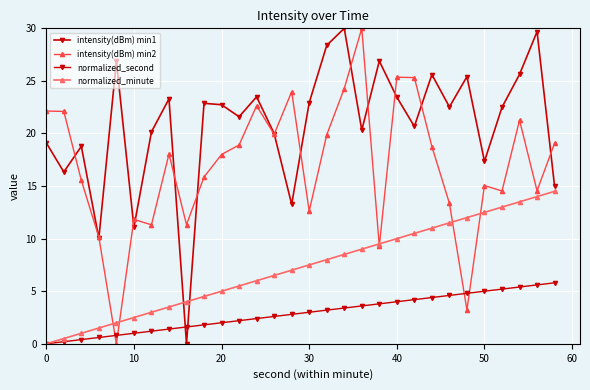

How many times do intensity(dBm) min2 and normalized_second cross each other?

4